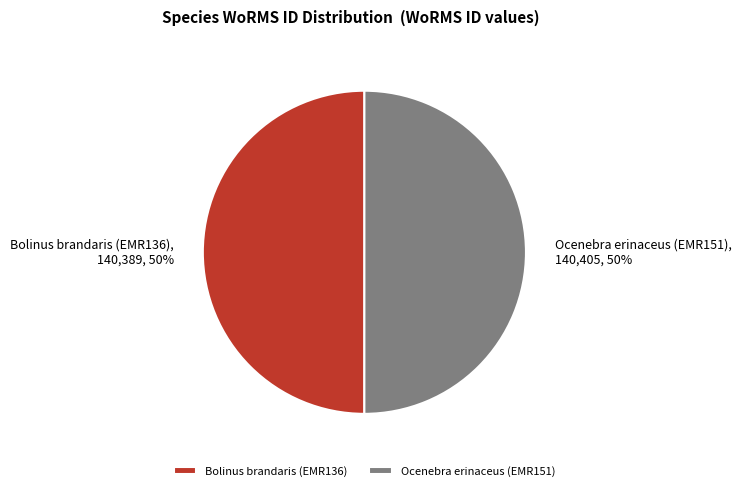

To the nearest percent, what portion does Ocenebra erinaceus (EMR151) represent?

50%